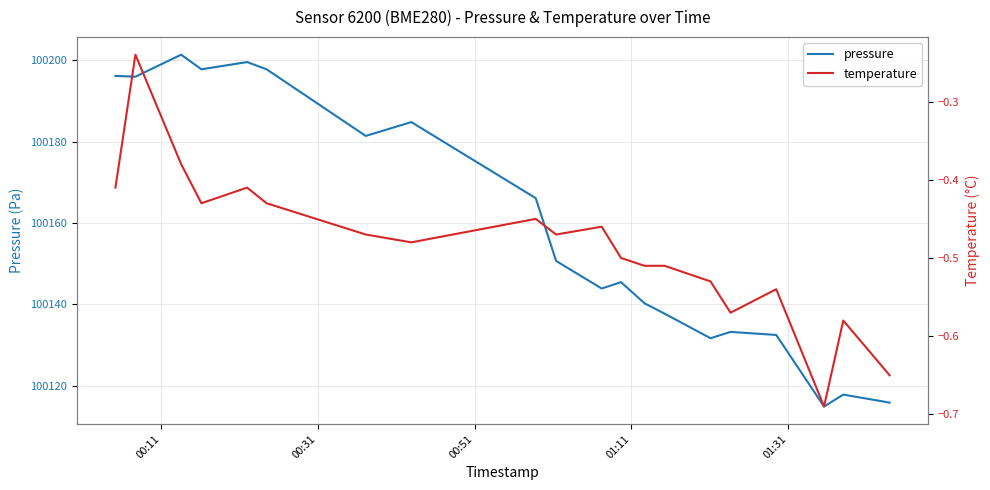

What is the minimum value for pressure?

100114.9